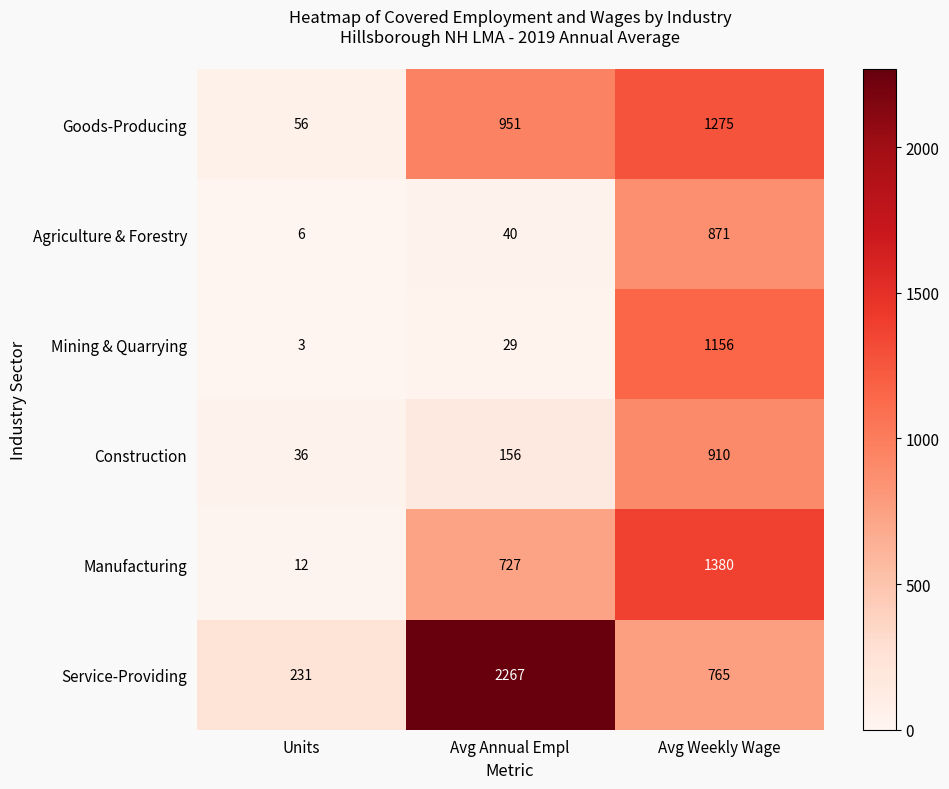

Which series has the largest range (max minus min)?

Service-Providing